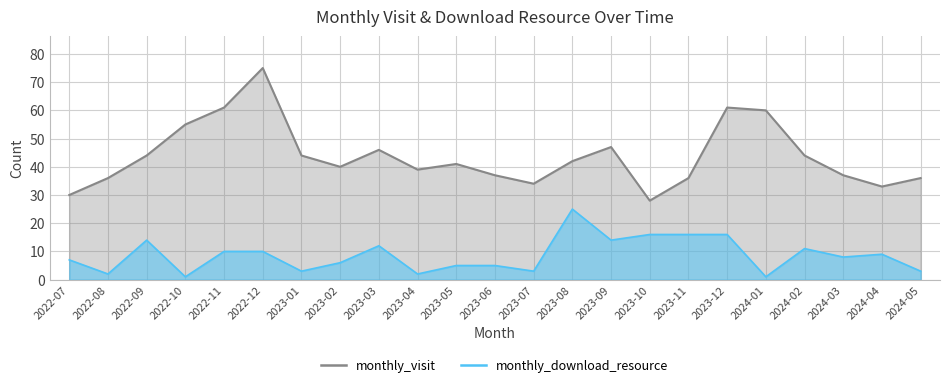

At how many categories does at least one series exceed 20?

23